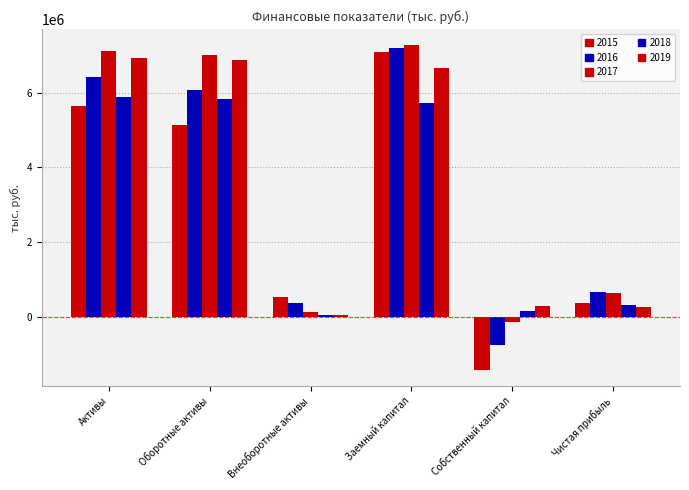

Between Чистая прибыль and Оборотные активы, which is larger?

Оборотные активы